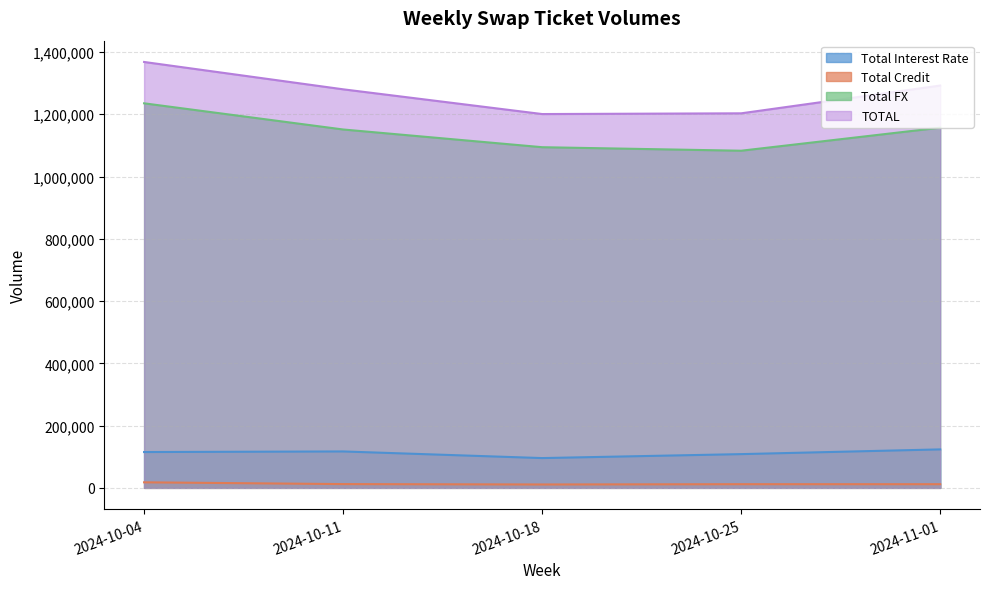

What is the value of the TOTAL point at the 2nd from the left?

1280126